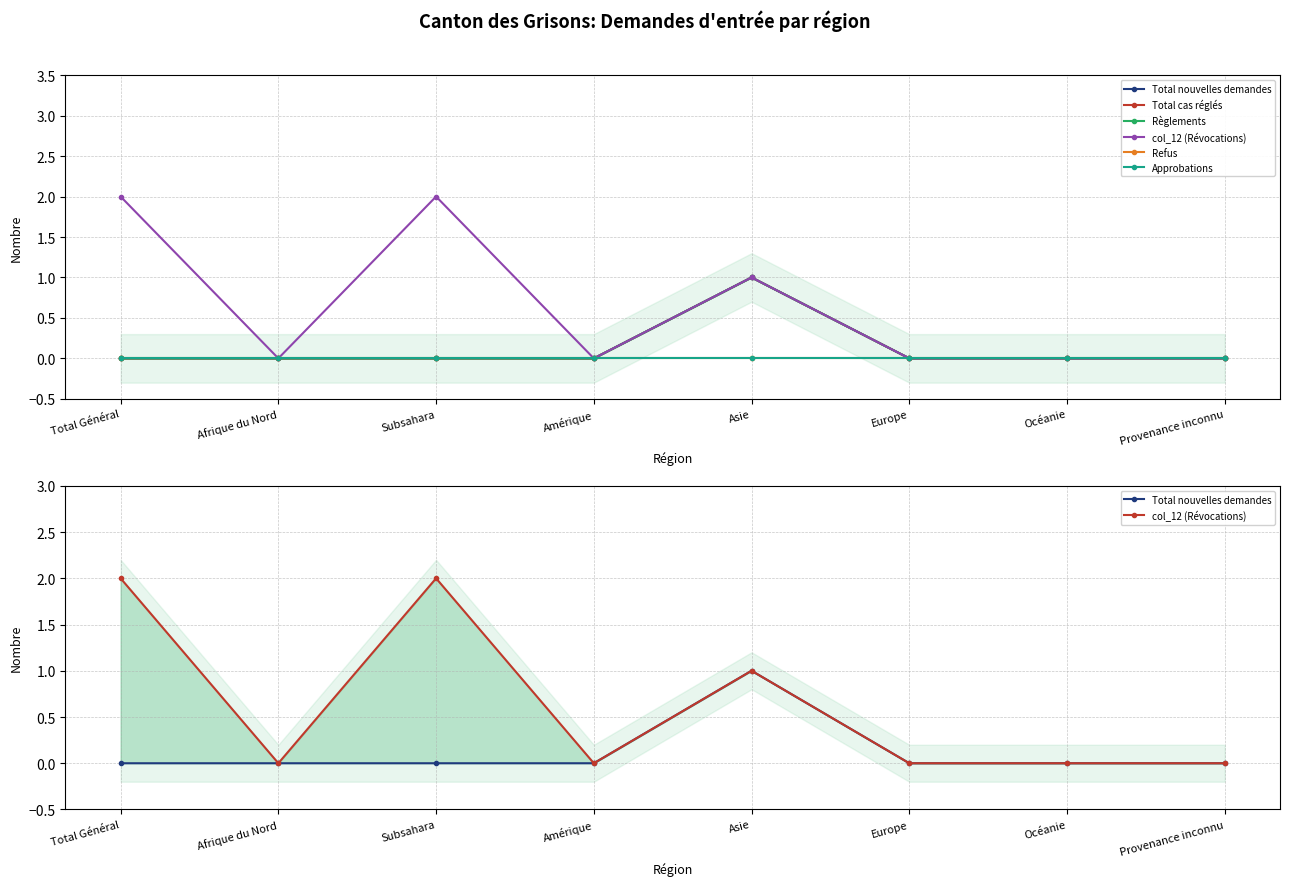

Reading left to right, list all the values displayed in this chart.

Total nouvelles demandes: Total Général=0	Afrique du Nord=0	Subsahara=0	Amérique=0	Asie=1	Europe=0	Océanie=0	Provenance inconnu=0
Total cas réglés: Total Général=0	Afrique du Nord=0	Subsahara=0	Amérique=0	Asie=1	Europe=0	Océanie=0	Provenance inconnu=0
Règlements: Total Général=0	Afrique du Nord=0	Subsahara=0	Amérique=0	Asie=1	Europe=0	Océanie=0	Provenance inconnu=0
col_12 (Révocations): Total Général=2	Afrique du Nord=0	Subsahara=2	Amérique=0	Asie=1	Europe=0	Océanie=0	Provenance inconnu=0
Refus: Total Général=0	Afrique du Nord=0	Subsahara=0	Amérique=0	Asie=0	Europe=0	Océanie=0	Provenance inconnu=0
Approbations: Total Général=0	Afrique du Nord=0	Subsahara=0	Amérique=0	Asie=0	Europe=0	Océanie=0	Provenance inconnu=0